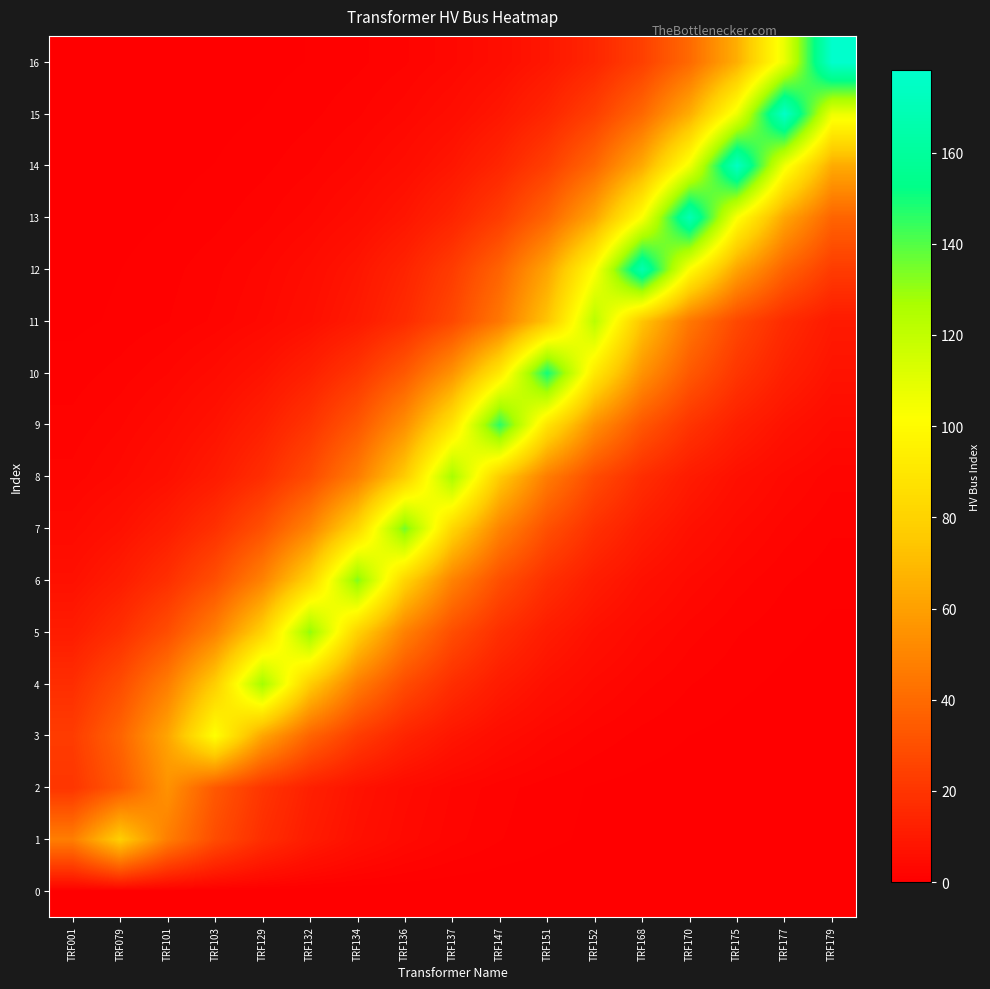

At which category is the sum across all series the highest?

TRF170